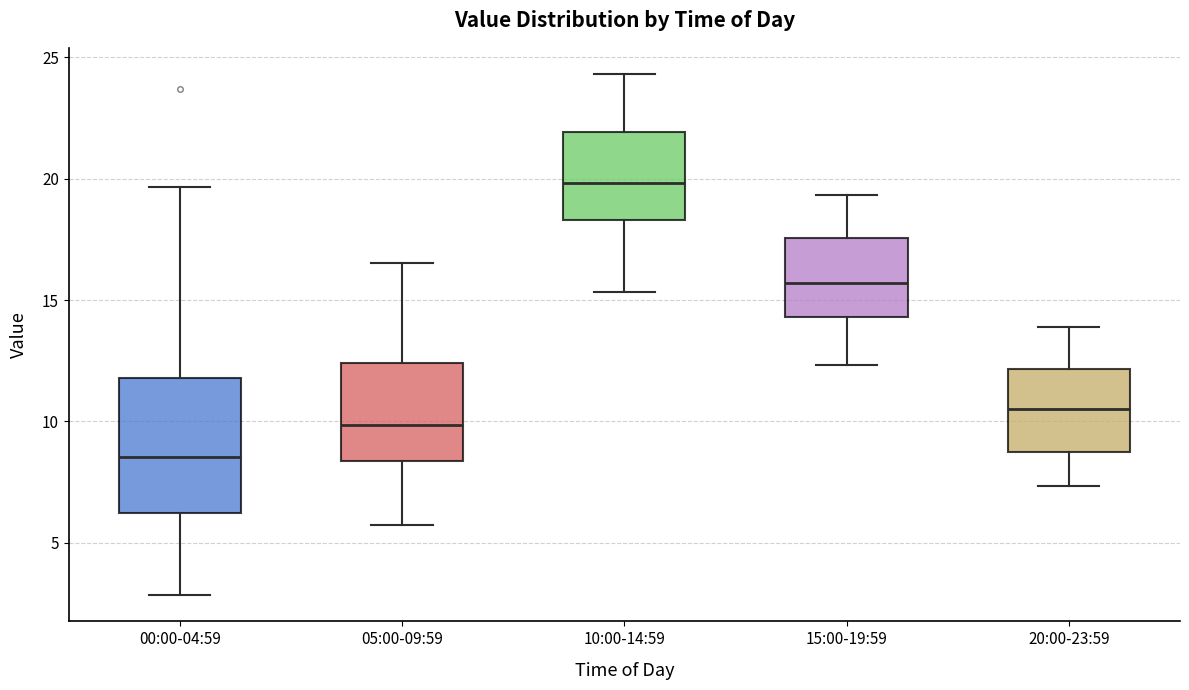

Reading left to right, read every box against the y-axis: the position of its median line, the range the box covers, and the ends of its whiskers. The values are not printed on the chart, so give them approximately, as read against the axis.

00:00-04:59: median 8.5, box 6.0 to 12.0, whiskers 3.0 to 19.5
05:00-09:59: median 10.0, box 8.5 to 12.5, whiskers 5.5 to 16.5
10:00-14:59: median 20.0, box 18.5 to 22.0, whiskers 15.5 to 24.5
15:00-19:59: median 15.5, box 14.5 to 17.5, whiskers 12.5 to 19.5
20:00-23:59: median 10.5, box 8.5 to 12.0, whiskers 7.5 to 14.0